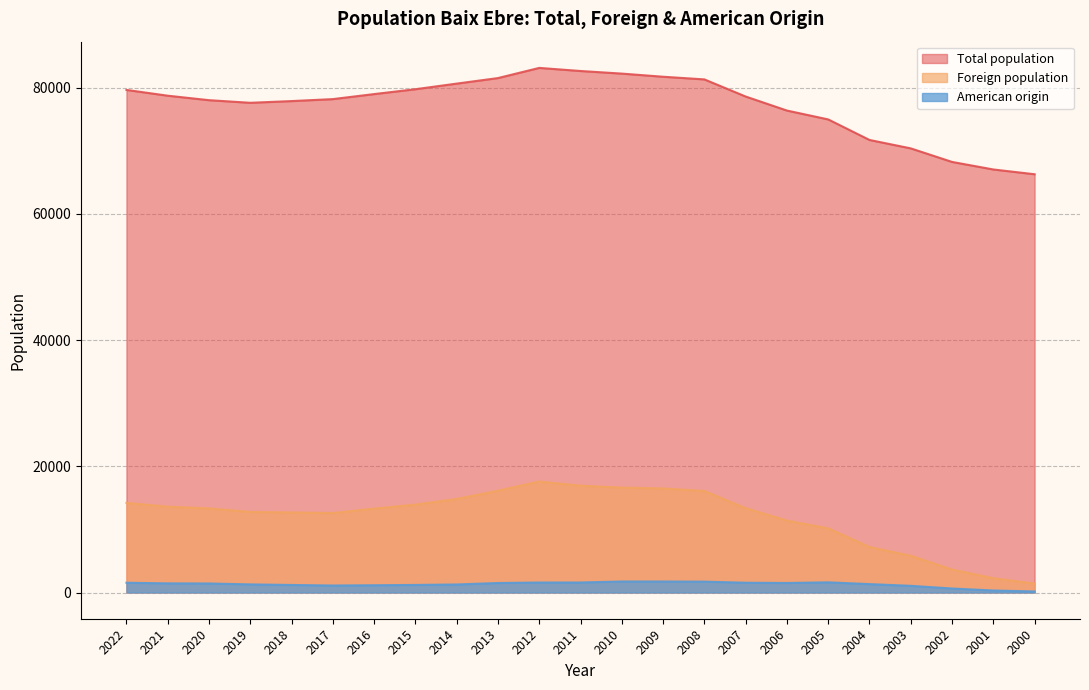

True or false: Foreign population and American origin cross at least once.

False